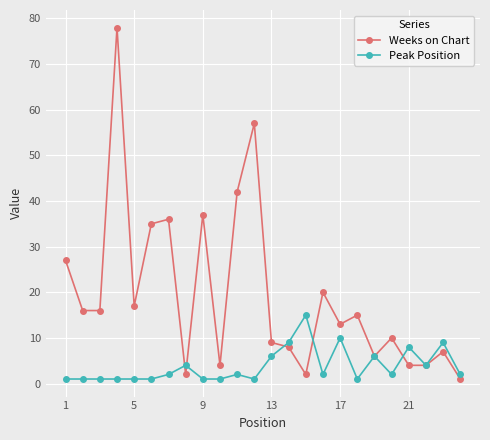

What is the value of the Peak Position point at the 9th from the left?

1